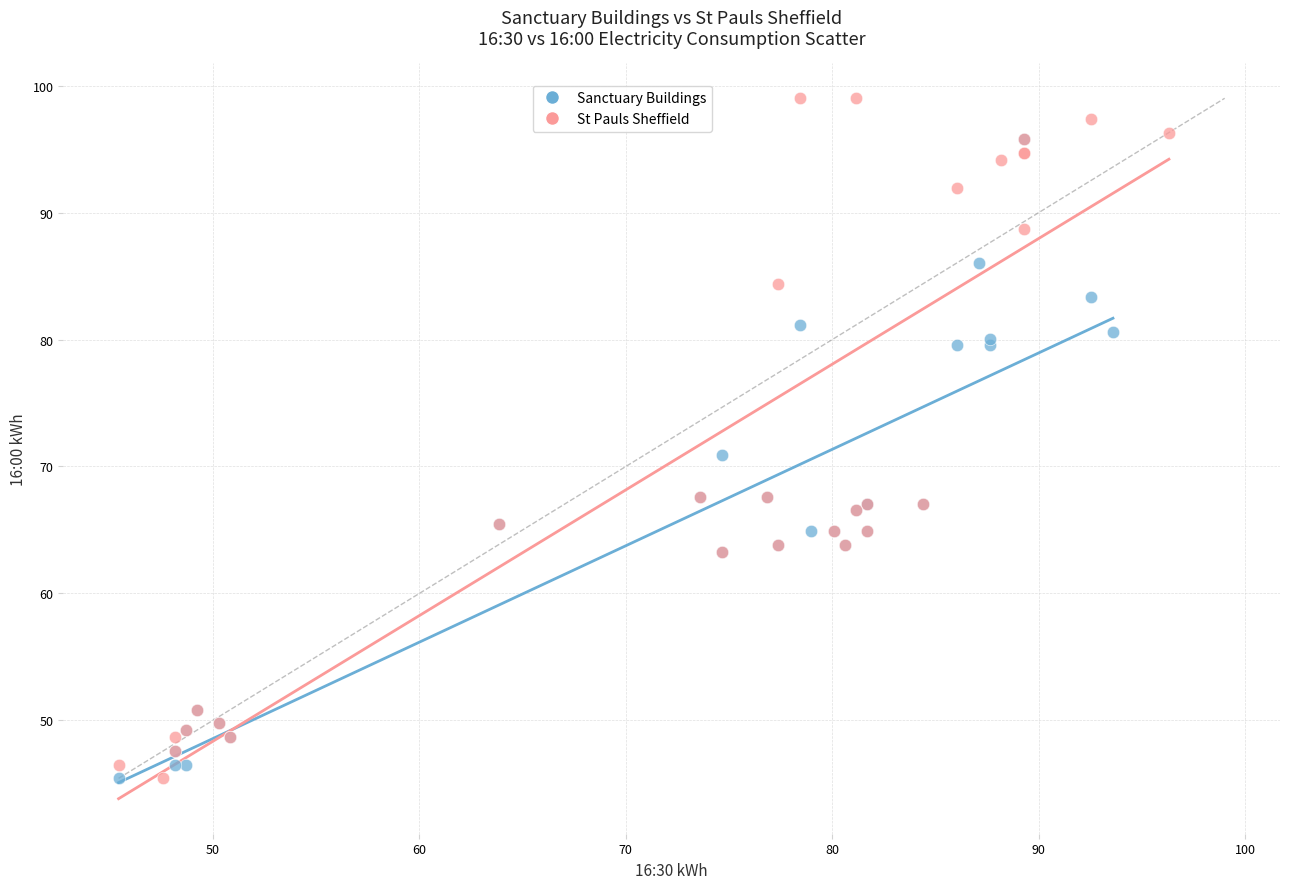

Which series has the widest spread of Y values?

St Pauls Sheffield